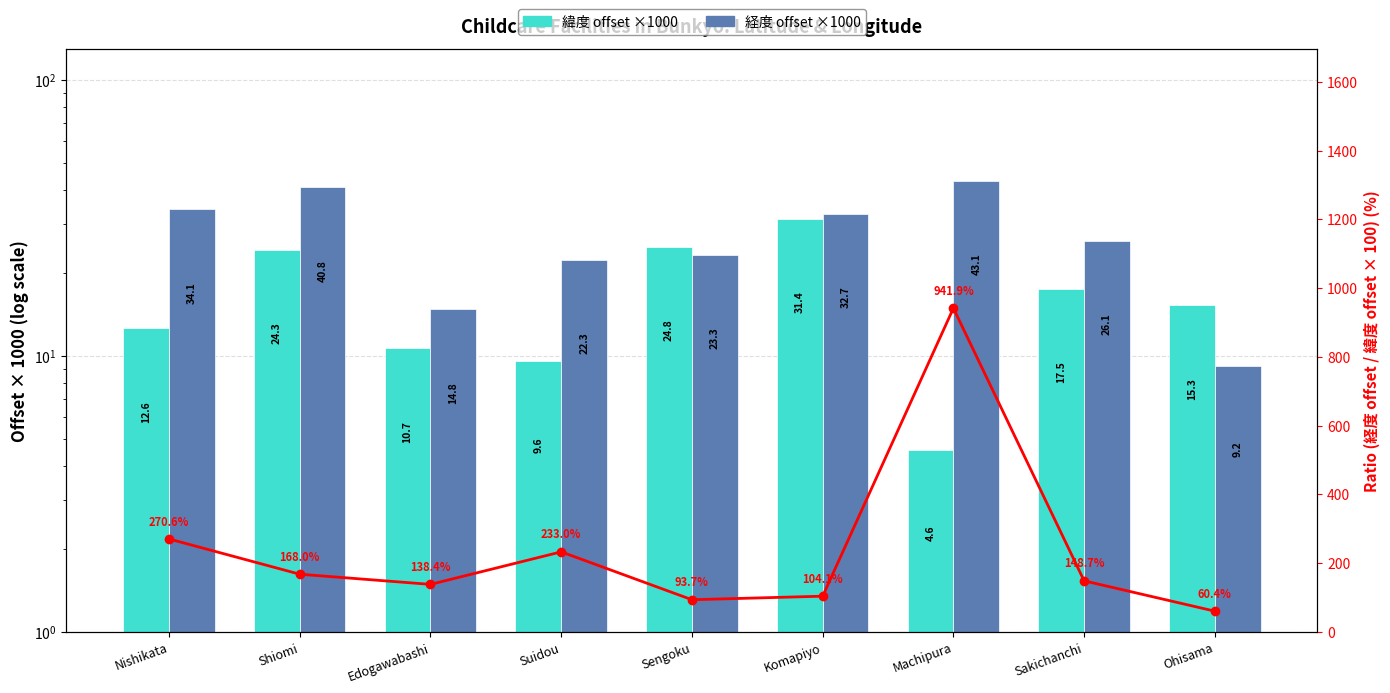

True or false: 経度 (lon - 139.720) ×1000 has a value of 40.8 at Shiomi.

True